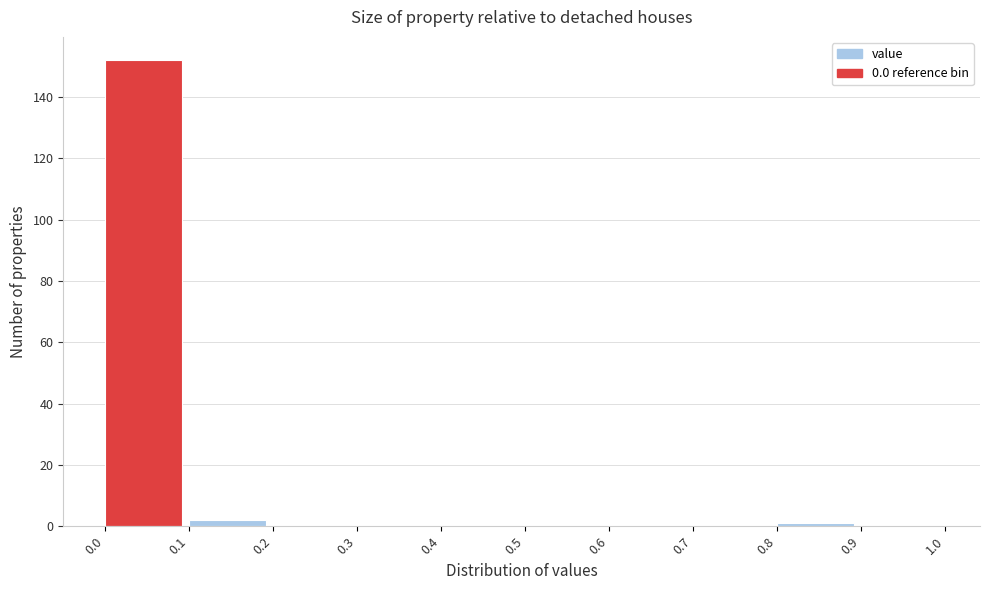

Reading left to right, list every bar in this chart as the range it spans on the x-axis followed by its height. The values are not printed on the chart, so give them approximately, as read against the axis.

0.0 to 0.1: 152
0.1 to 0.2: 2
0.2 to 0.3: 0
0.3 to 0.4: 0
0.4 to 0.5: 0
0.5 to 0.6: 0
0.6 to 0.7: 0
0.7 to 0.8: 0
0.8 to 0.9: under 2
0.9 to 1.0: 0